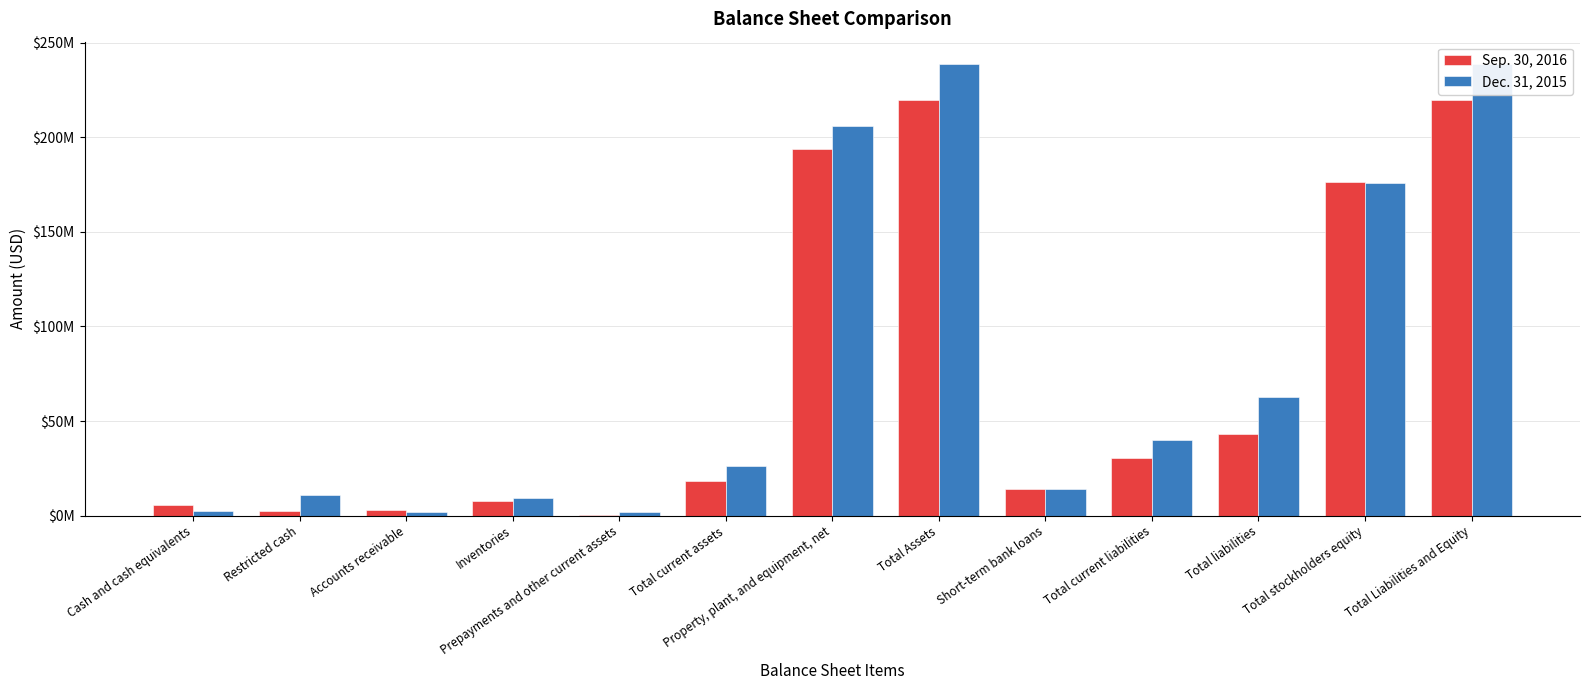

How many data points in Sep. 30, 2016 are less than 18353799?

6